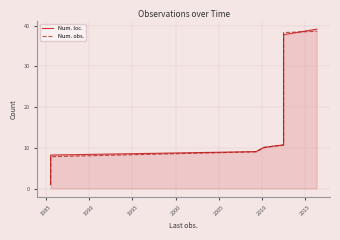

How many series are shown in this chart?

2